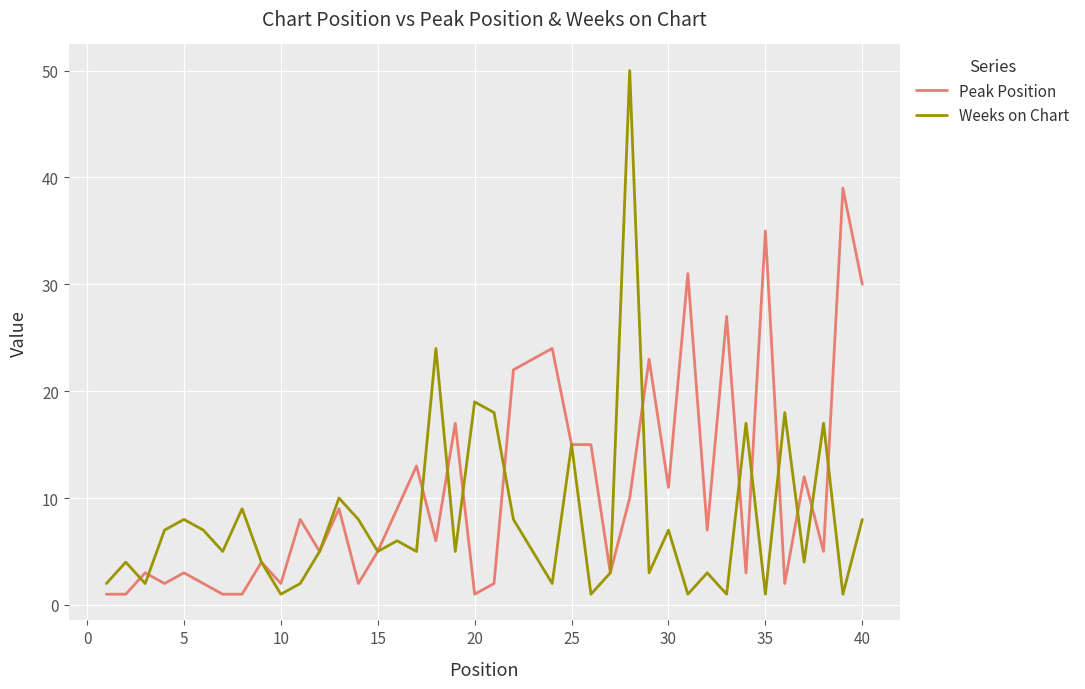

List the series in order of their peak value, highest first.

Weeks on Chart, Peak Position